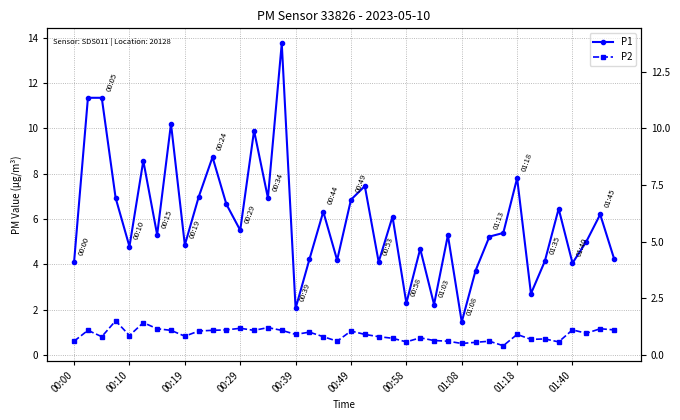

Which series has the largest range (max minus min)?

P1